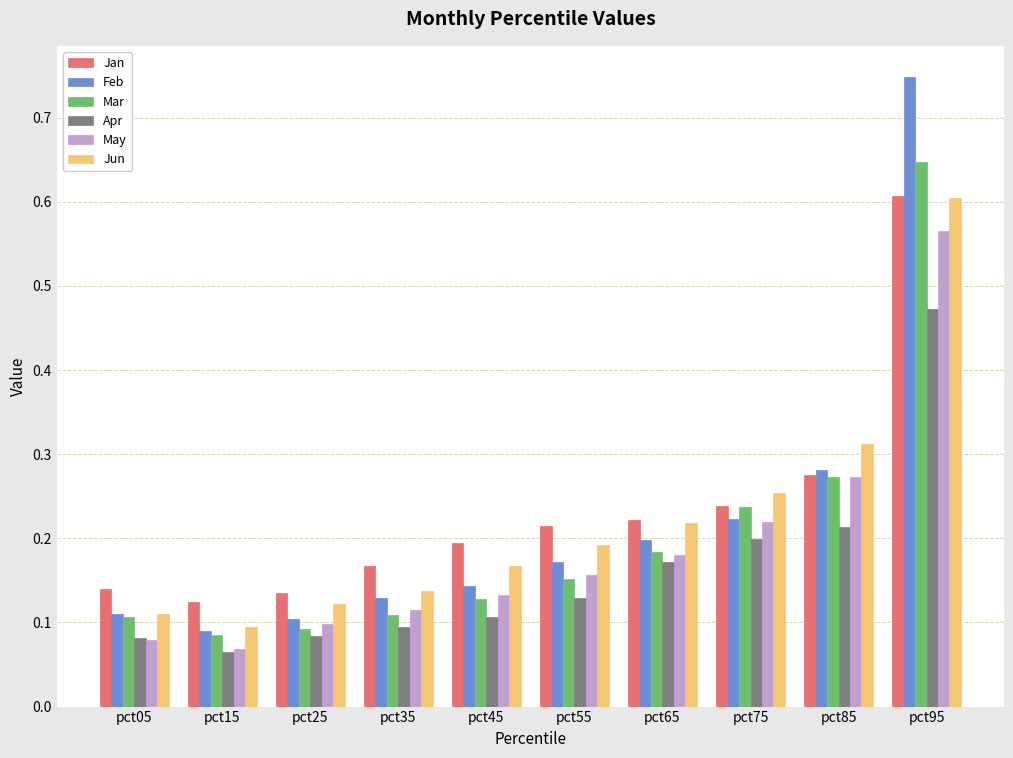

At how many categories does at least one series exceed 0?

10